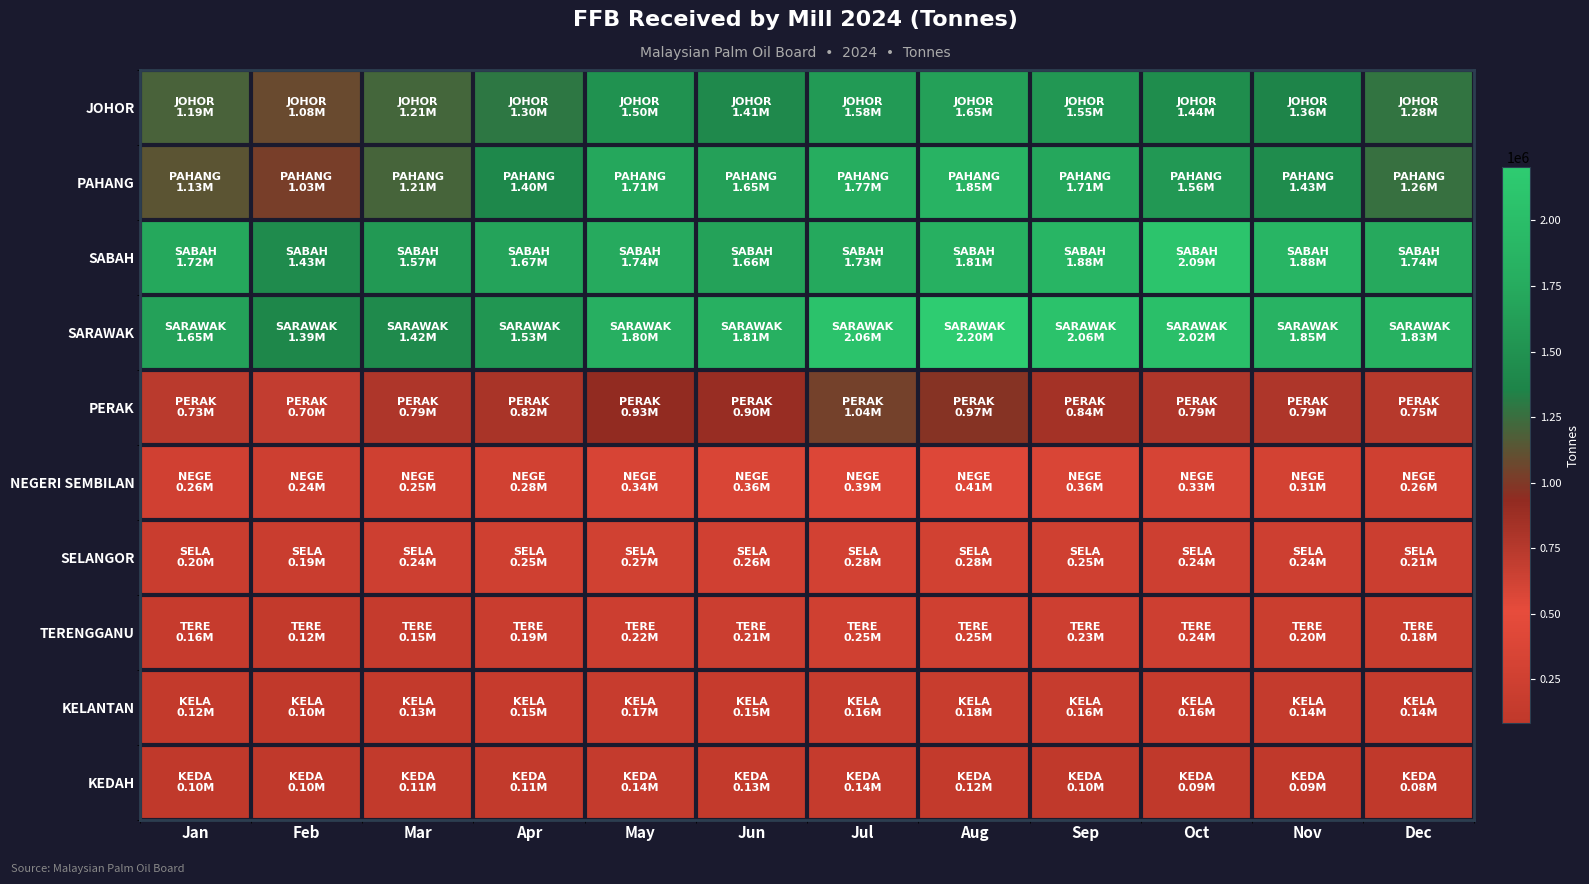

At Feb, list the series in order from smallest to largest.

KEDAH, KELANTAN, TERENGGANU, SELANGOR, NEGERI SEMBILAN, PERAK, PAHANG, JOHOR, SARAWAK, SABAH